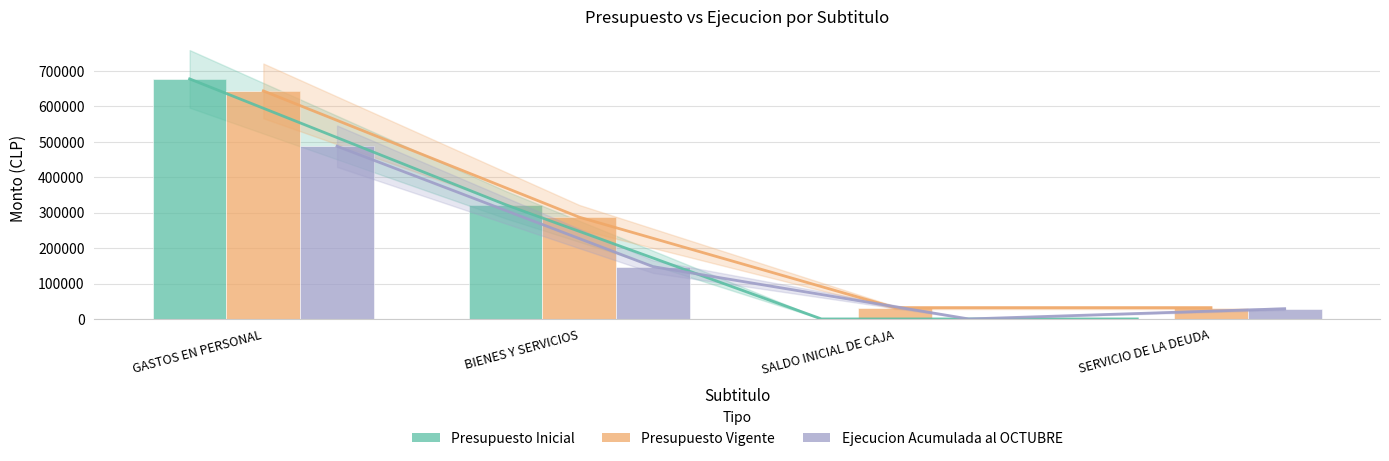

What is the difference between the maximum and second lowest values in the Ejecucion Acumulada al OCTUBRE series?

458555